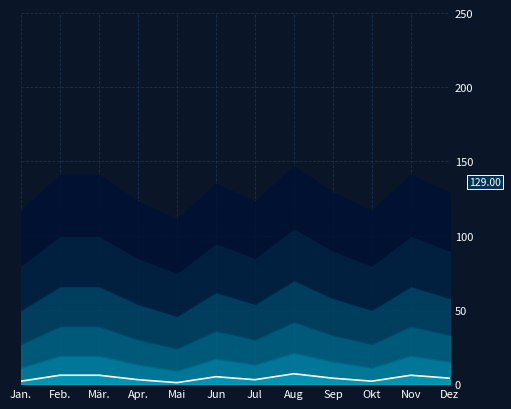

At which category does the chart reach its minimum across all series?

Mai